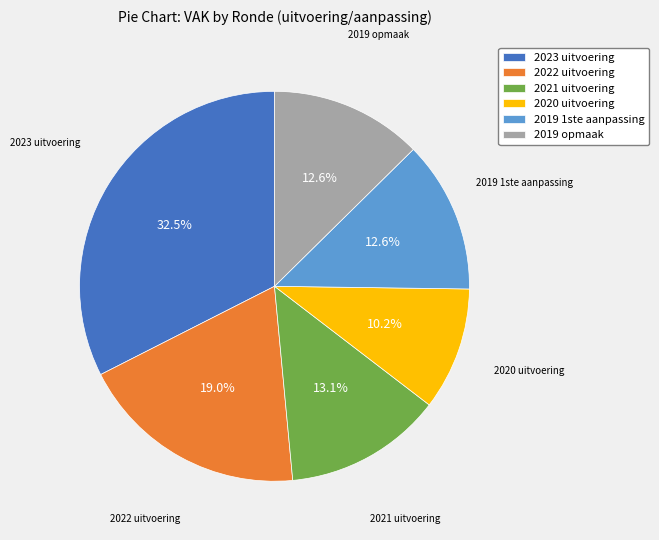

How many segments does this pie chart have?

6